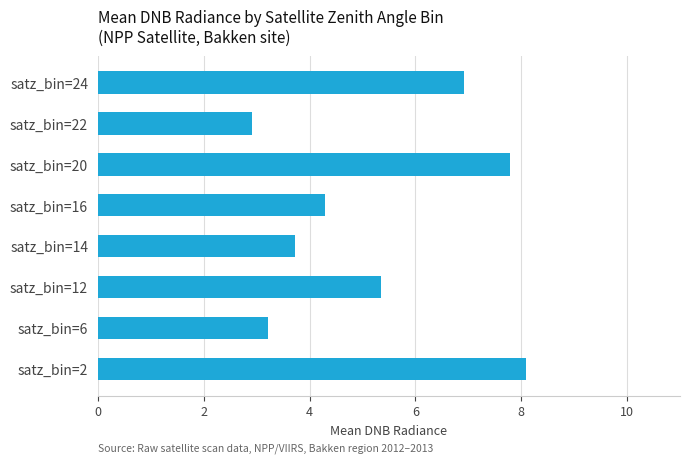

The value at satz_bin=20 is 13.4. True or false?

False